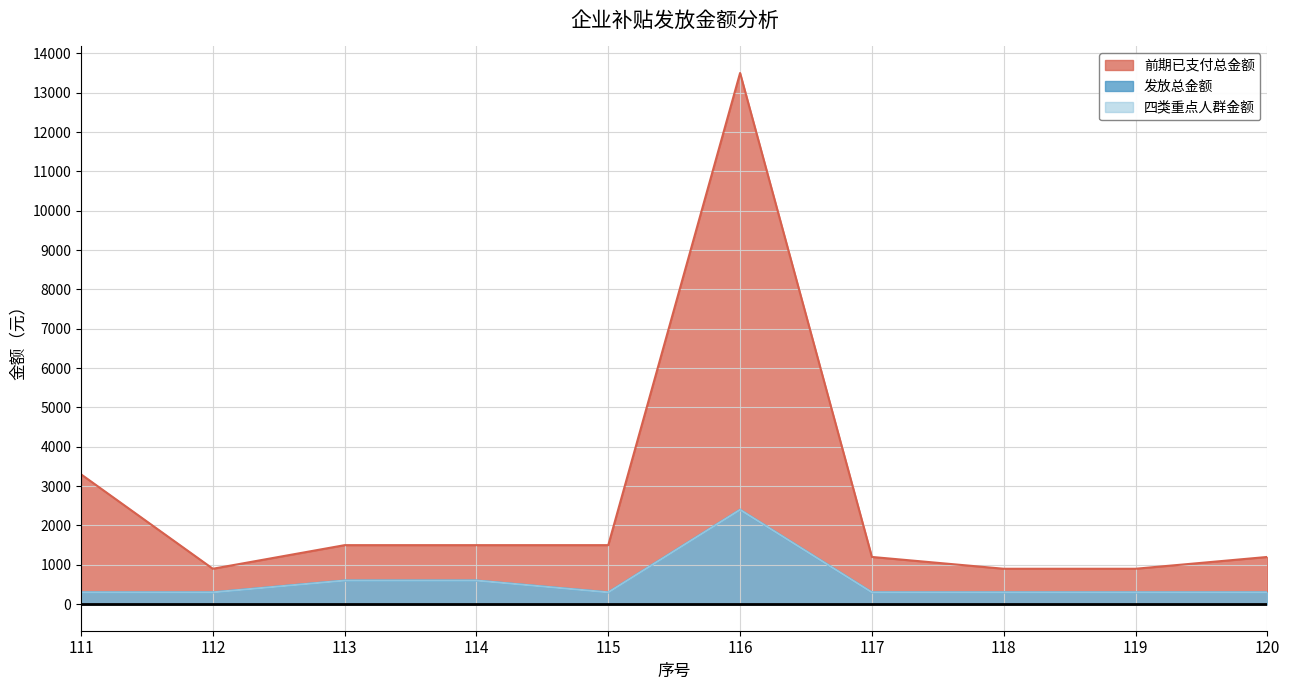

At which label is 四类重点人群金额 closest to 1350?

113